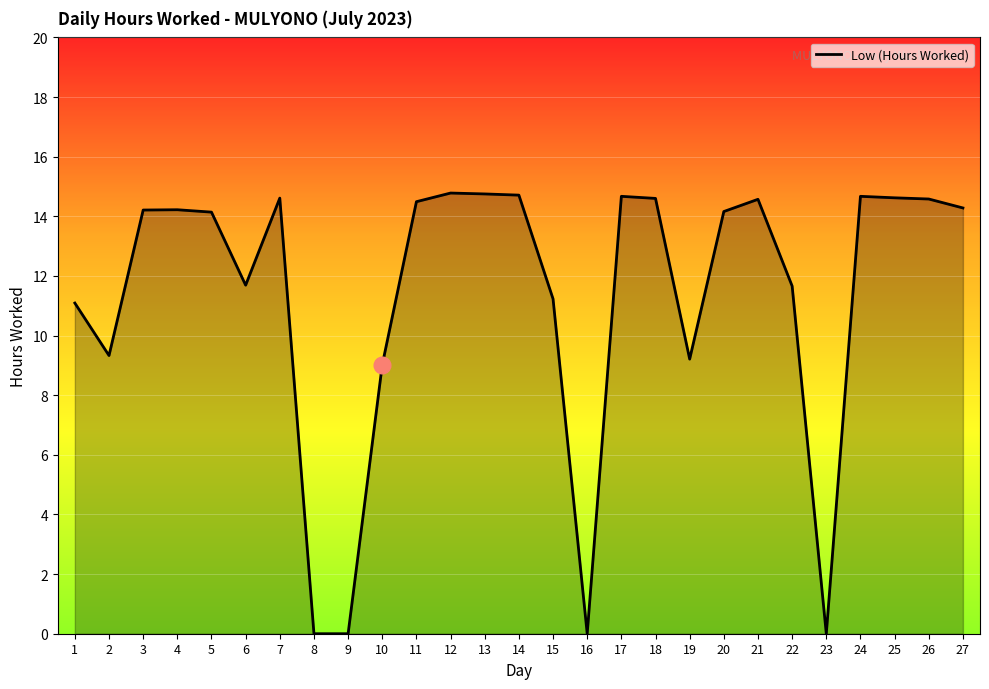

What is the change in value from 21 to 23?

-14.6